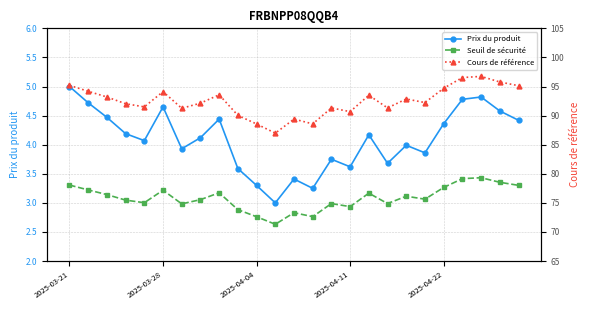

In Prix du produit, how many points are higher than both neighbors (excluding endpoints)?

7